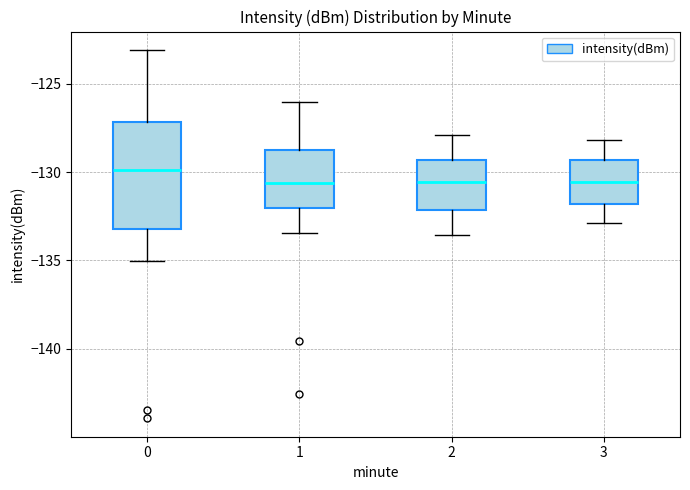

Which box is the tallest, from its lower edge to its upper edge?

0